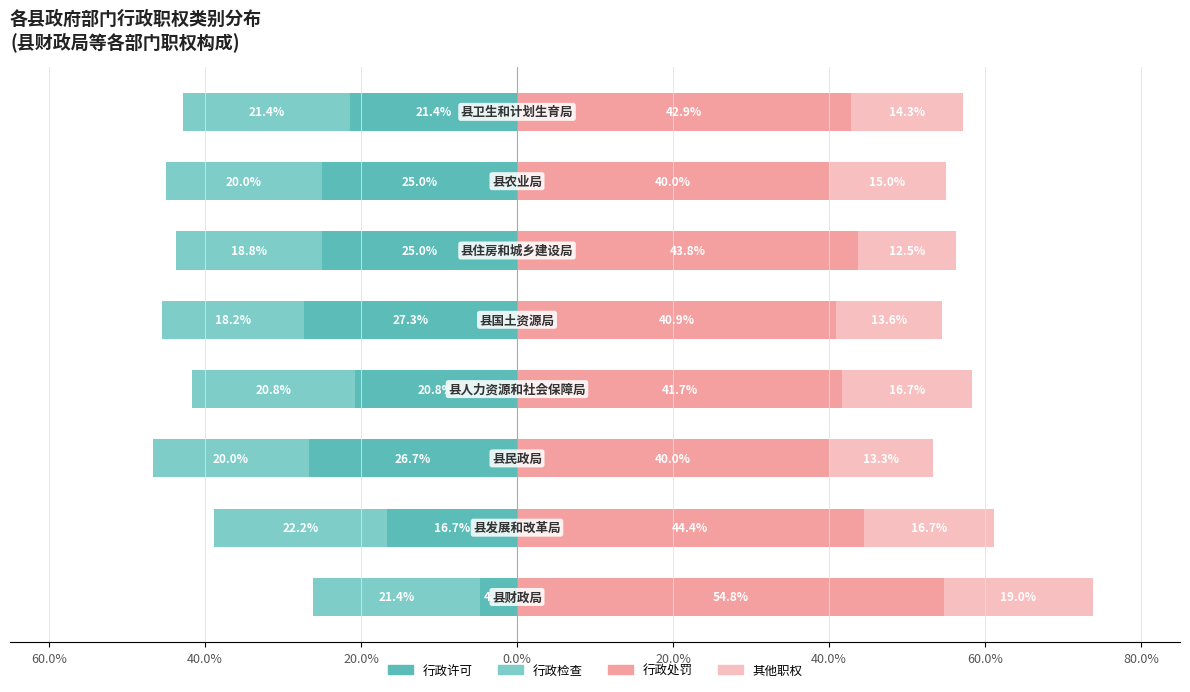

Which series has the widest spread of values?

行政许可